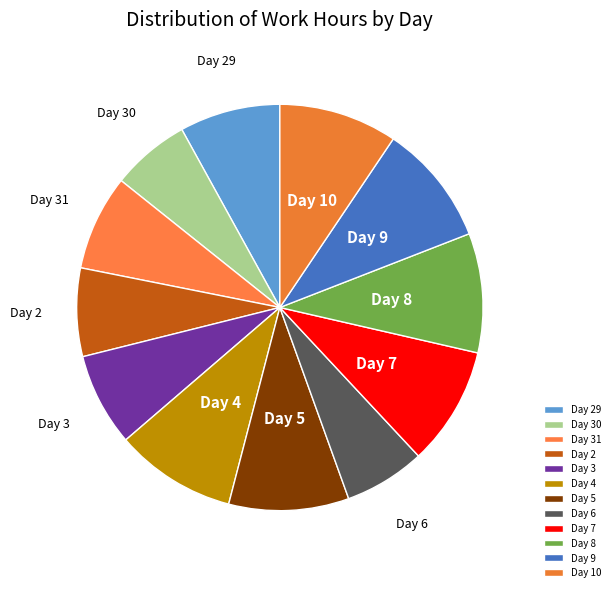

To the nearest percent, what is the difference between the largest and smallest slice percentages?

3%